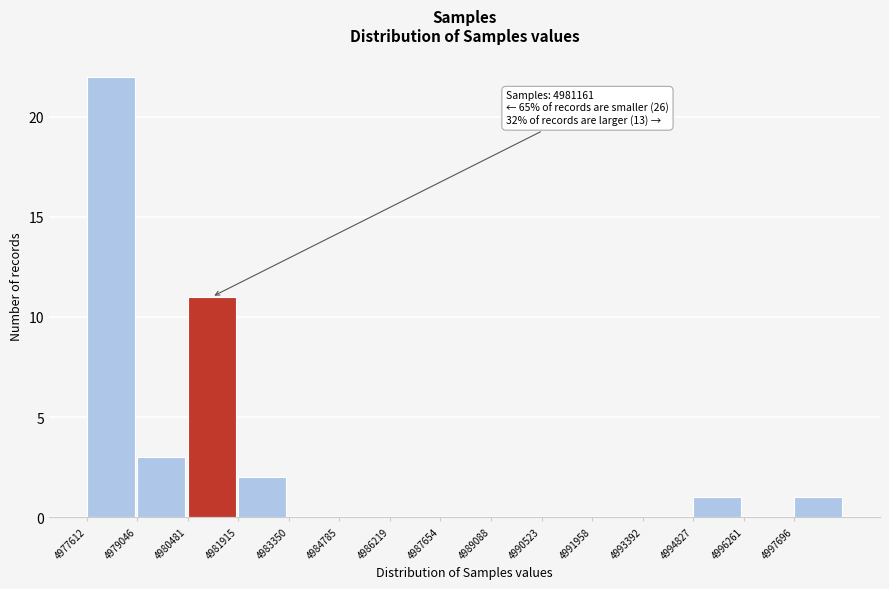

Which range on the x-axis has the tallest bar?

4977600 to 4979000